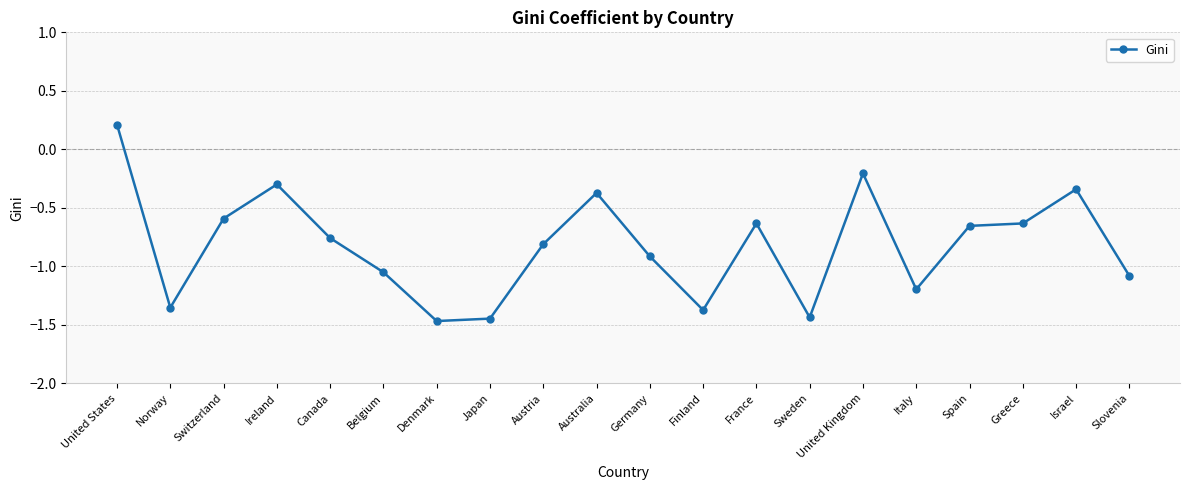

True or false: there are more than 1 points higher than both neighbors.

True